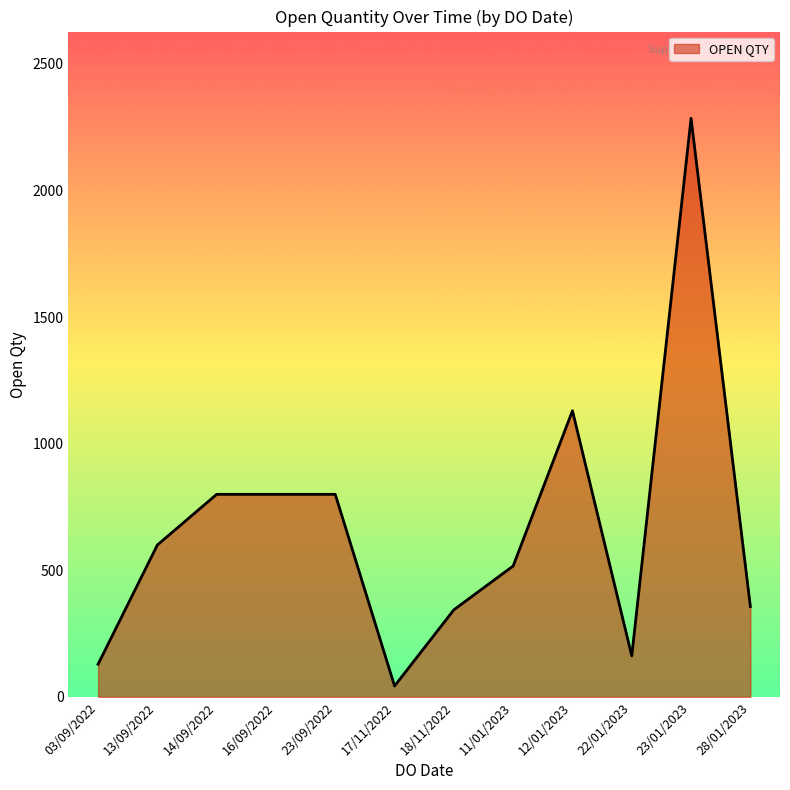

At which label is the value closest to 1164?

12/01/2023